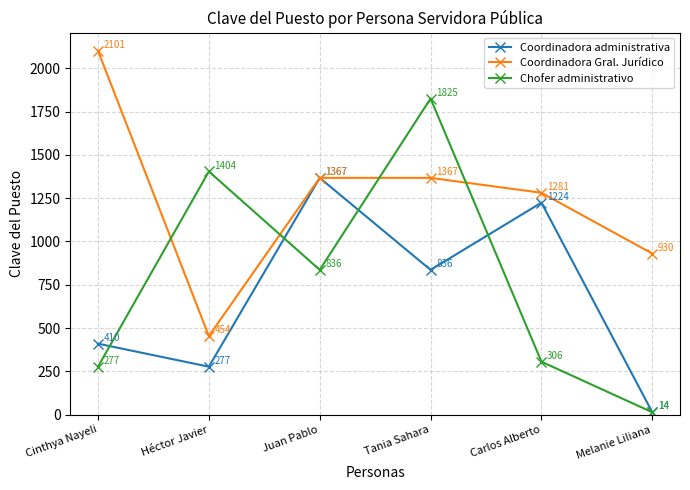

True or false: Chofer administrativo and Coordinadora administrativa cross at least once.

True